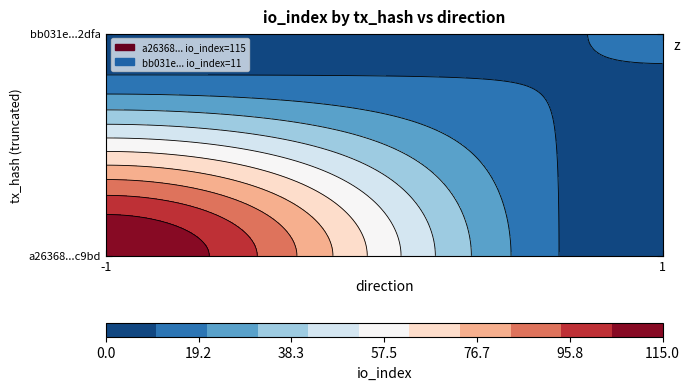

Which series has the widest spread of values?

a26368208cd5dbdc8c169897132086bd7c1c9bd